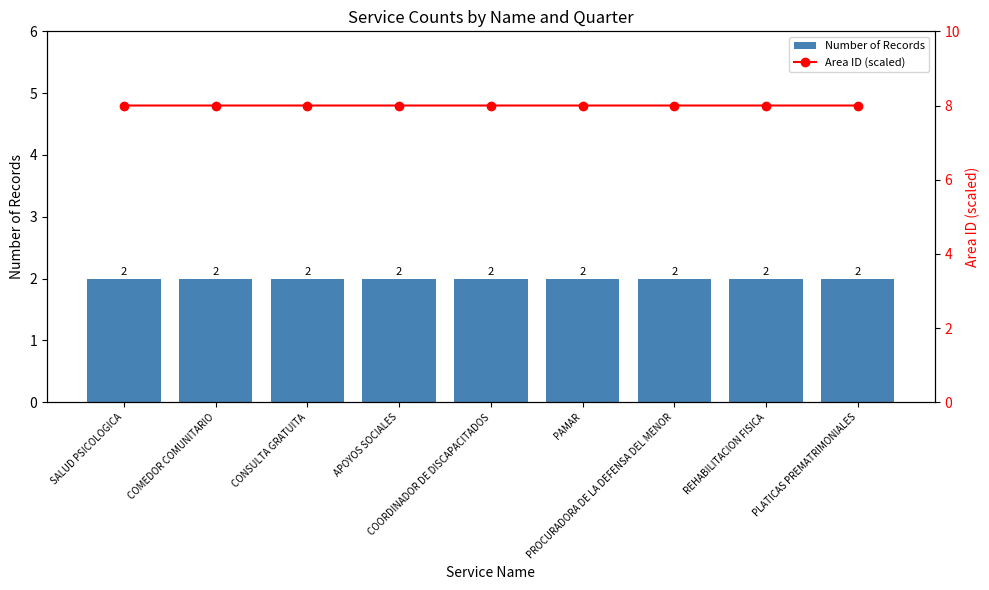

What is the greatest value displayed?

8.0